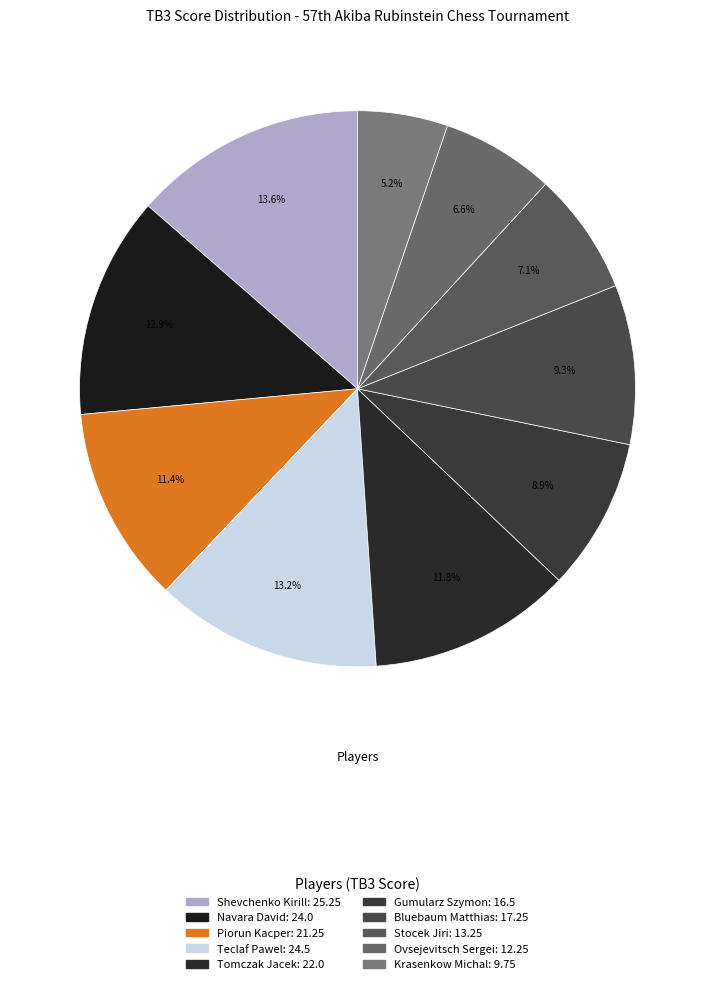

How many slices are in this pie chart?

10